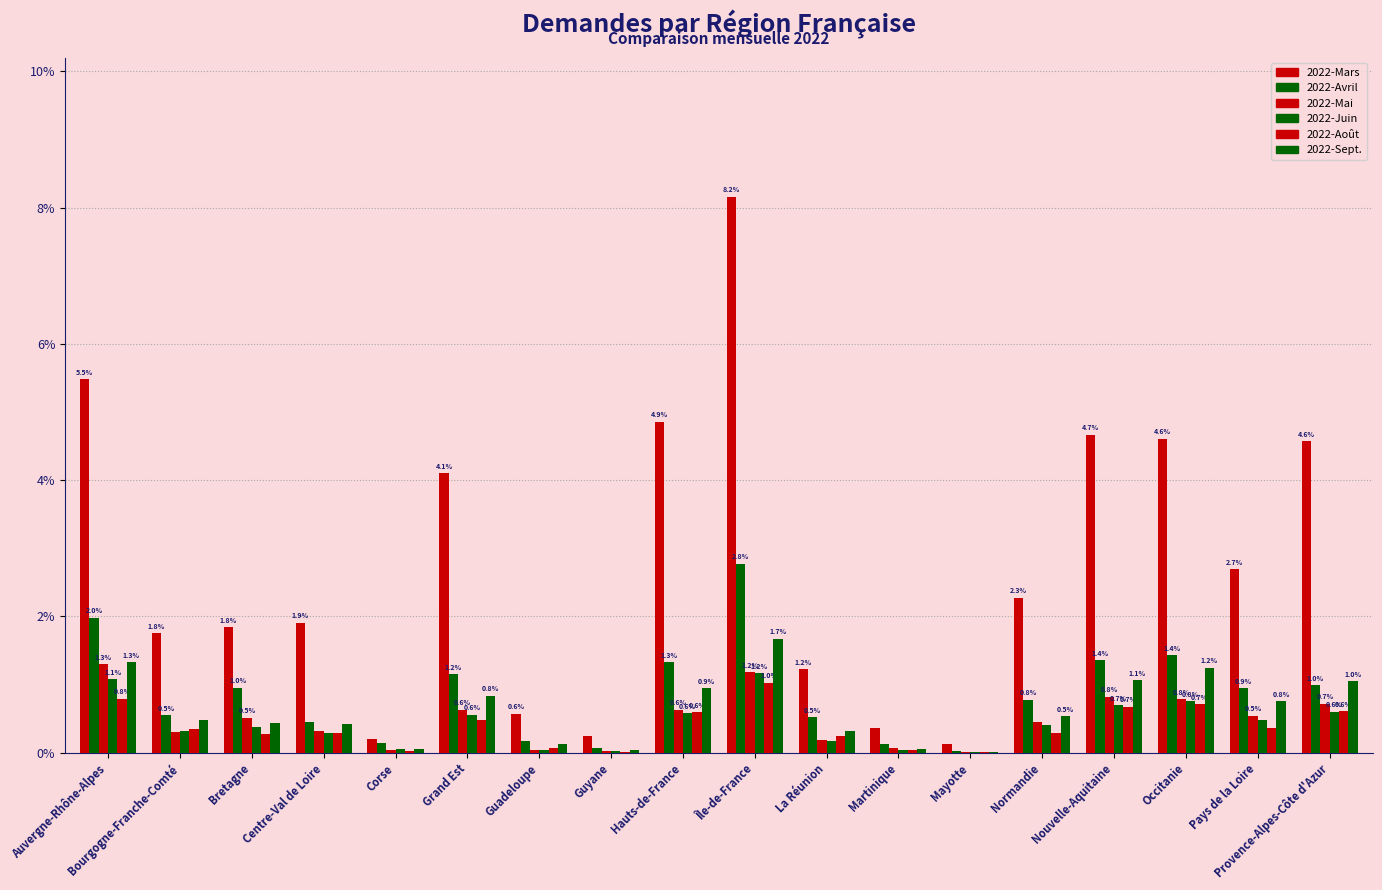

What is the difference between the maximum and minimum values in the 2022-Août series?

1.0